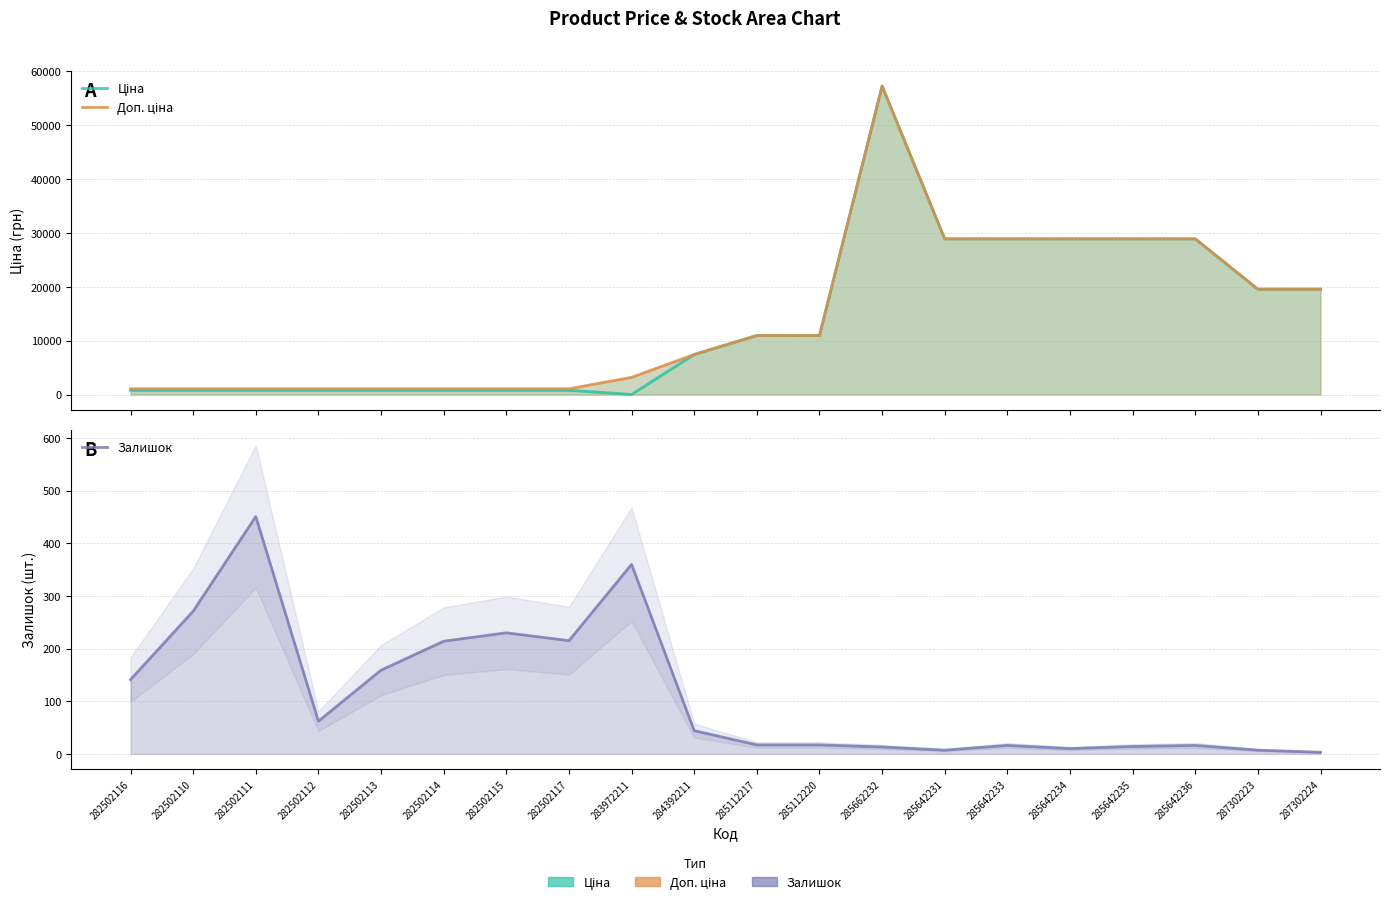

Where is the first local minimum for Ціна?

283972211